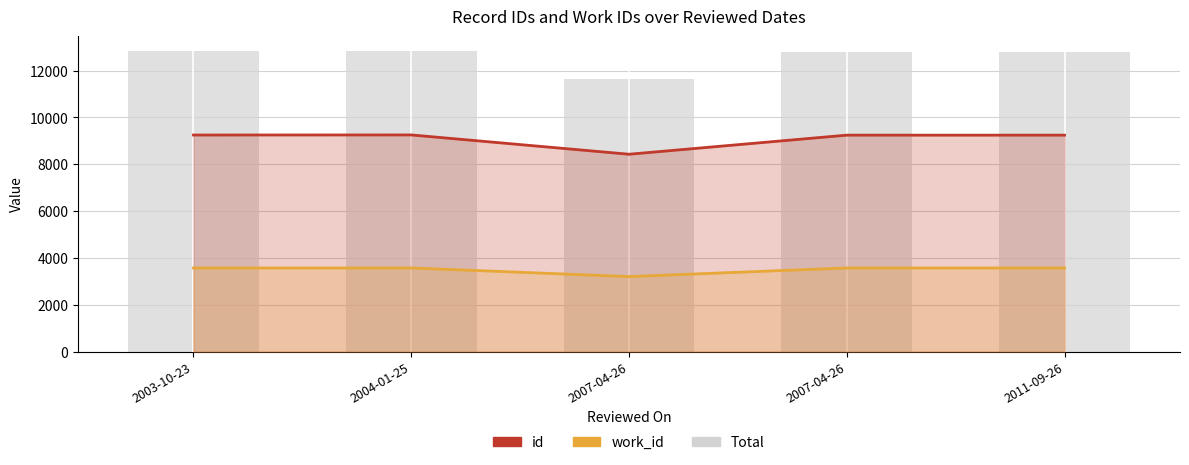

What is the average value of the id series?

9085